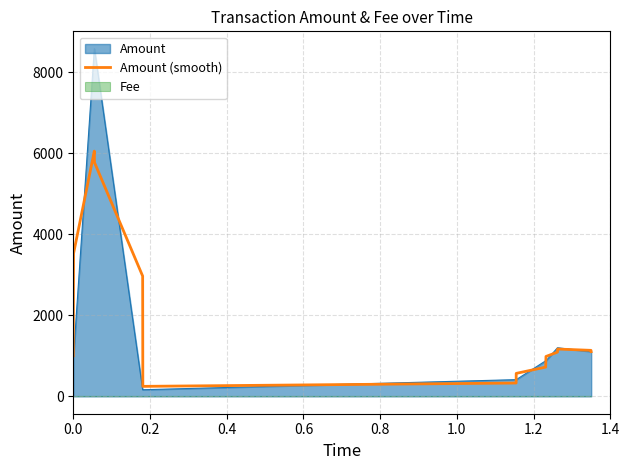

What is the minimum value for Amount (smooth)?

246.3